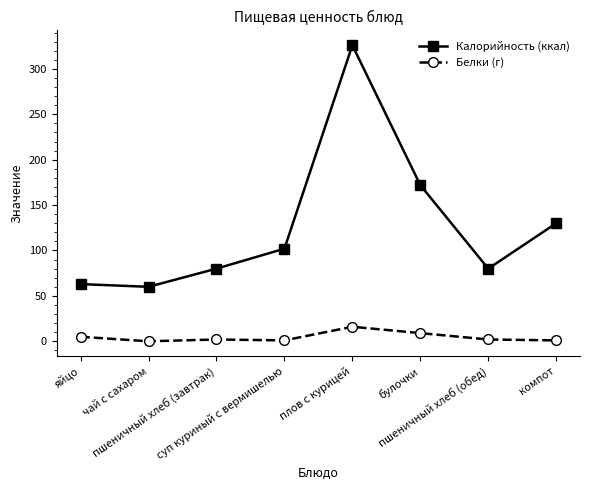

What is the spread (max minus min) of values at суп куриный с вермишелью?

101